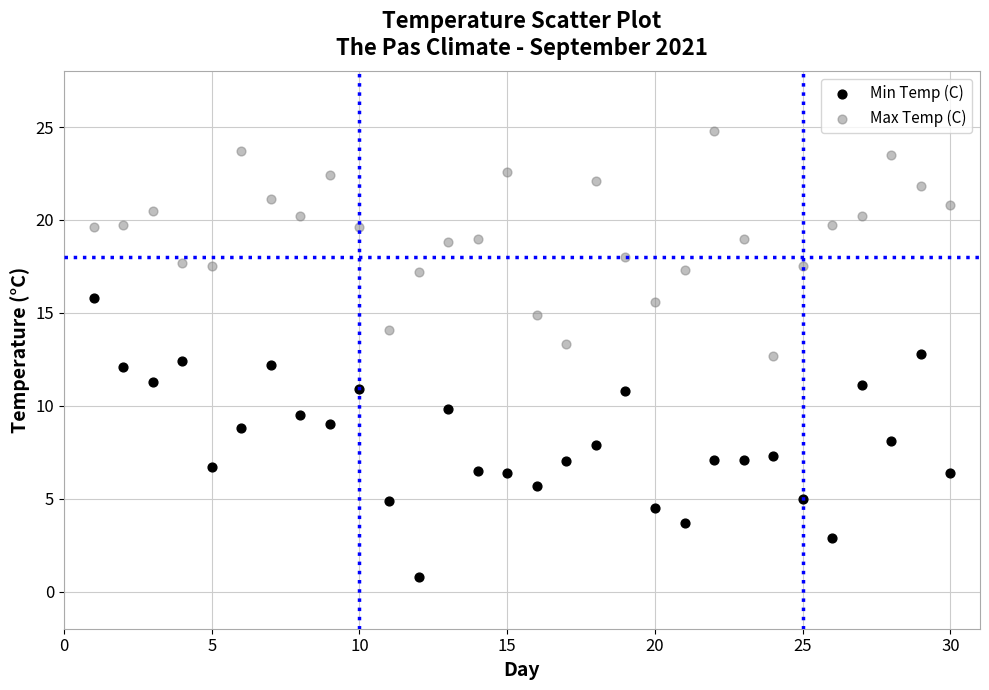

Which series contains the lowest Y value?

Min Temp (C)